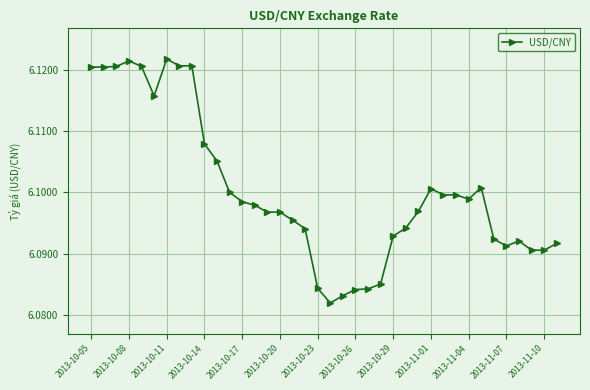

What is the sum of all values?

231.8